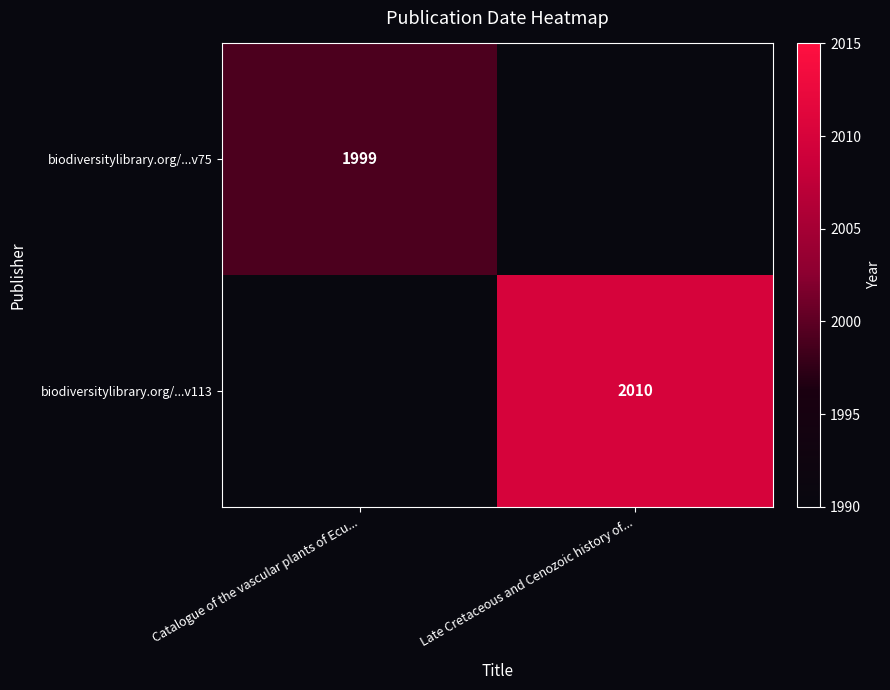

Is it true that biodiversitylibrary.org/...v75 equals 1999 at Catalogue of the vascular plants of Ecu...?

True